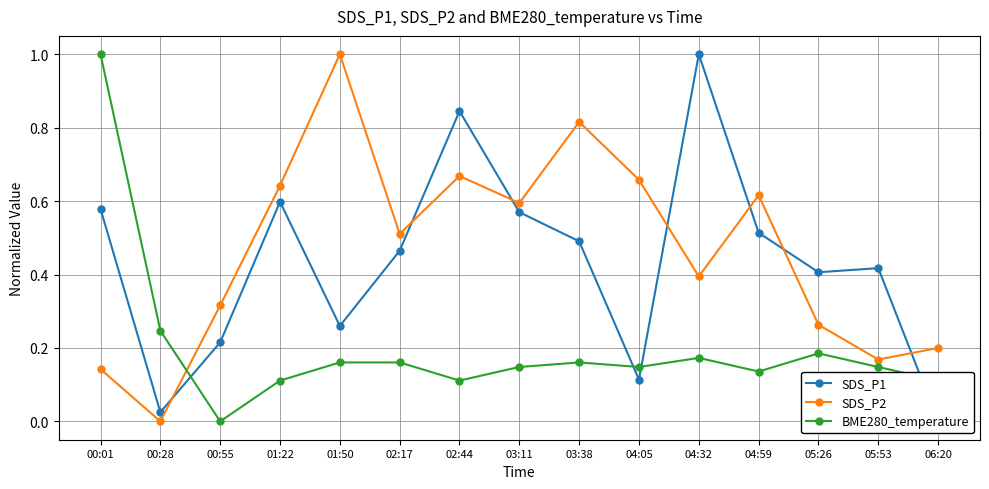

Which series has the widest spread of values?

SDS_P1